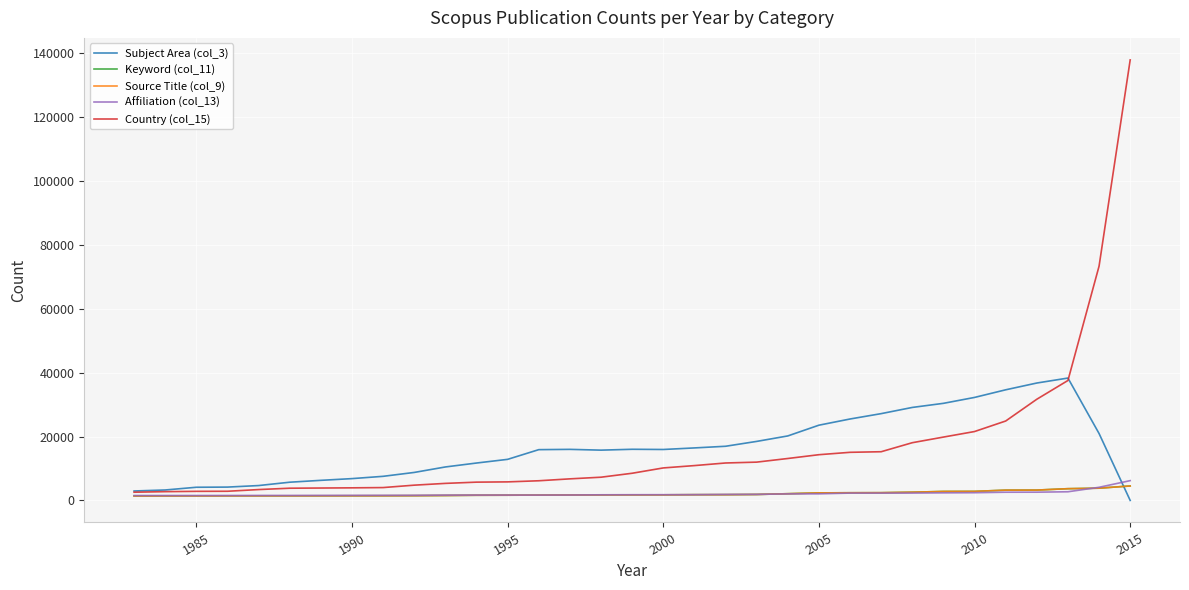

List the series in order of their peak value, lowest first.

Keyword (col_11), Source Title (col_9), Affiliation (col_13), Subject Area (col_3), Country (col_15)